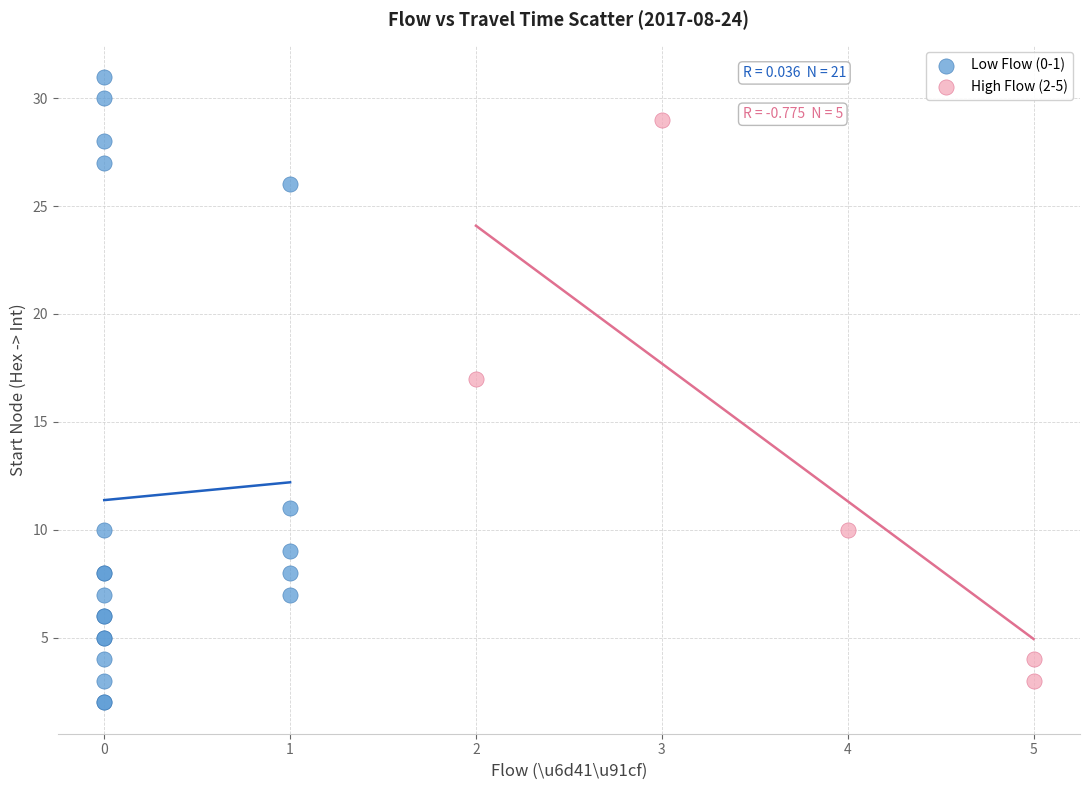

Which series has the largest Y range (max minus min)?

Low Flow (0-1)